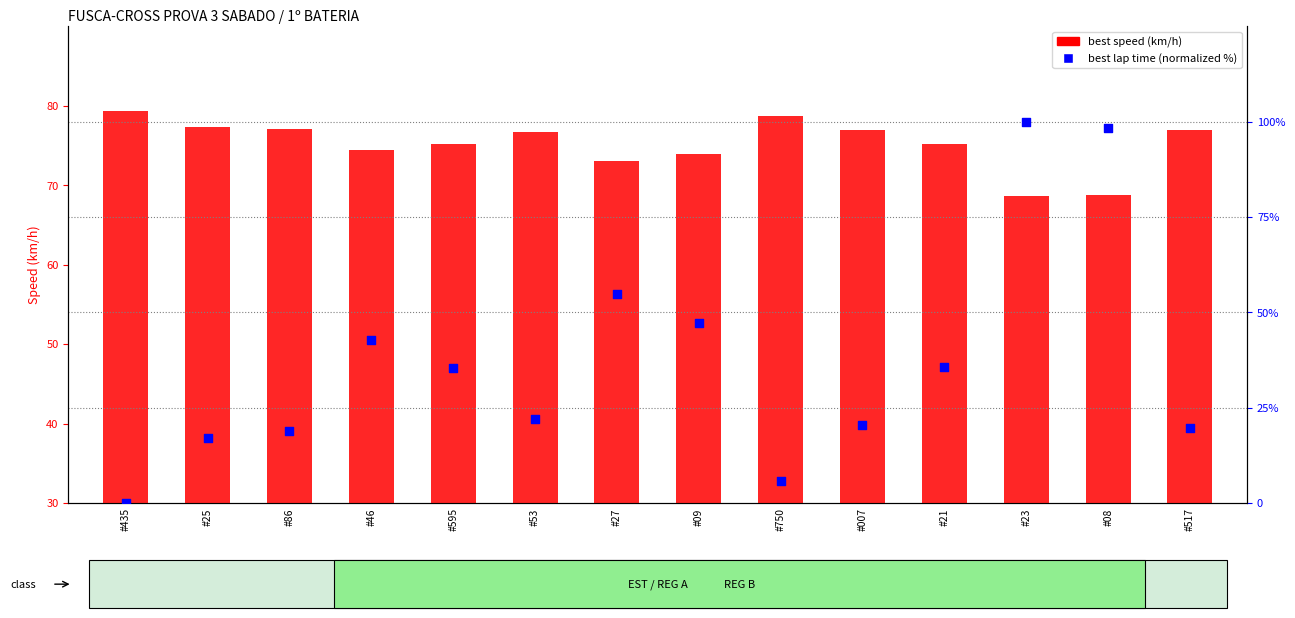

What is the total value across all series at #46?

117.0